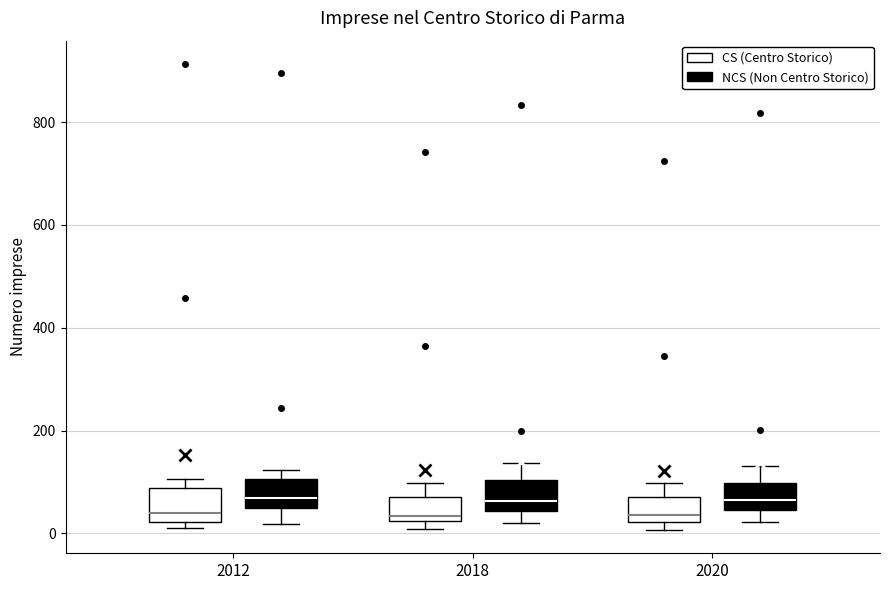

Reading left to right, read every box against the y-axis: the position of its median line, the range the box covers, and the ends of its whiskers. The values are not printed on the chart, so give them approximately, as read against the axis.

2012 (CS (Centro Storico)): median 40, box 20 to 80, whiskers 20 (just below the box's lower edge) to 100
2012 (NCS (Non Centro Storico)): median 60, box 40 to 100, whiskers 20 to 120
2018 (CS (Centro Storico)): median 40, box 20 to 80, whiskers 0 to 100
2018 (NCS (Non Centro Storico)): median 60, box 40 to 100, whiskers 20 to 140
2020 (CS (Centro Storico)): median 40, box 20 to 80, whiskers 0 to 100
2020 (NCS (Non Centro Storico)): median 60, box 40 to 100, whiskers 20 to 140